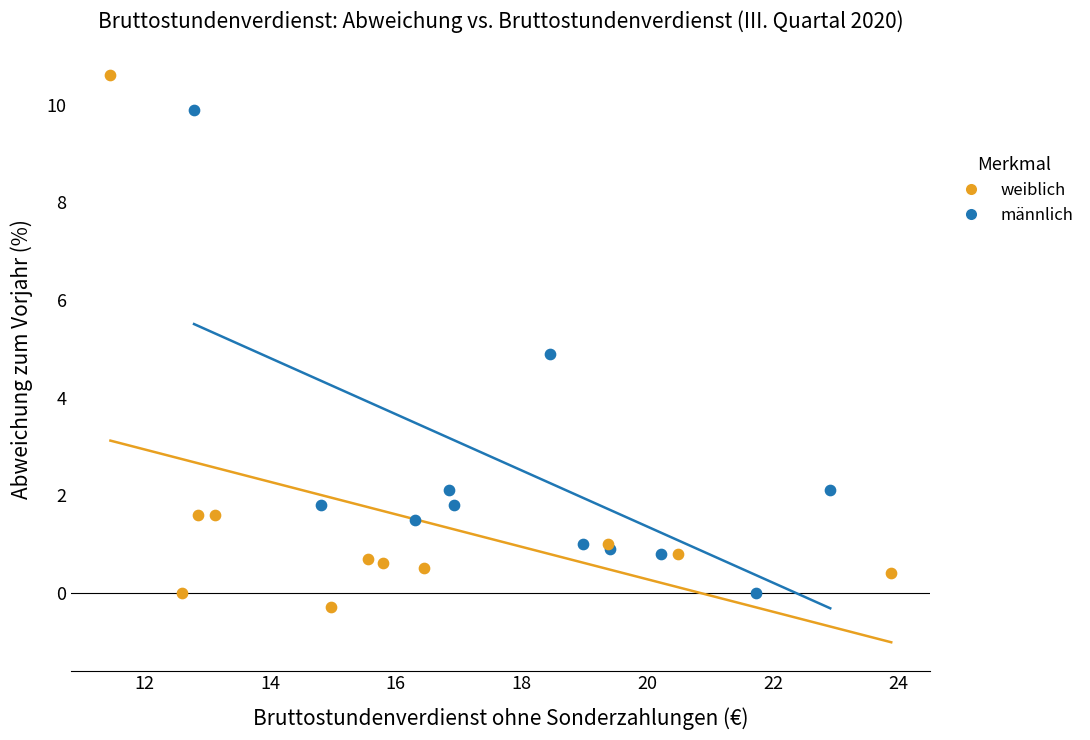

Which series contains the lowest Y value?

weiblich